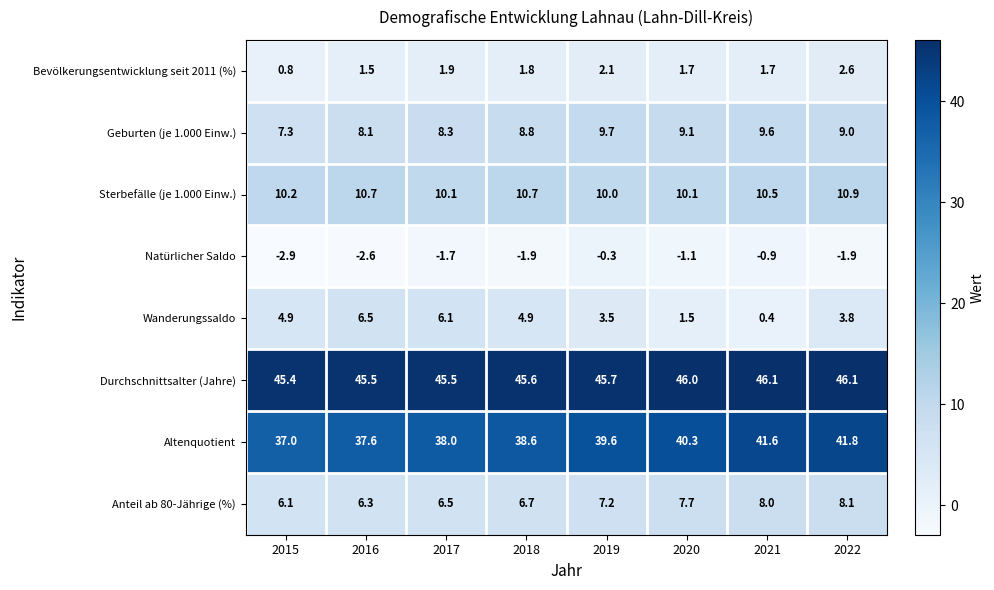

What is the difference between the highest and lowest values at 2018?

47.5